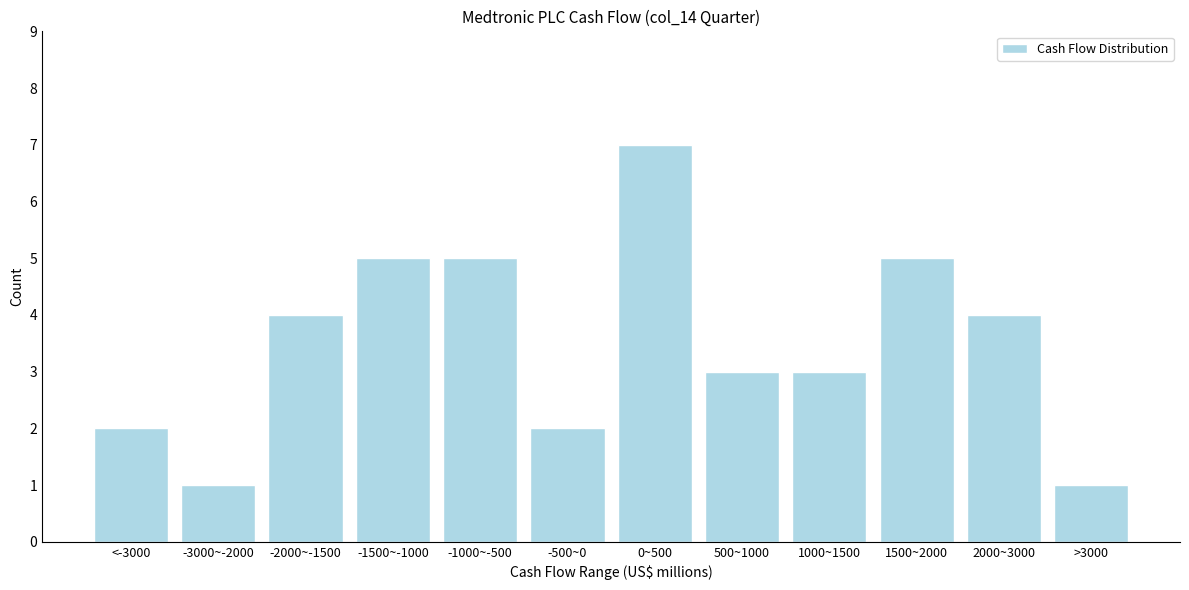

Reading left to right, list all the values displayed in this chart.

2	1	4	5	5	2	7	3	3	5	4	1